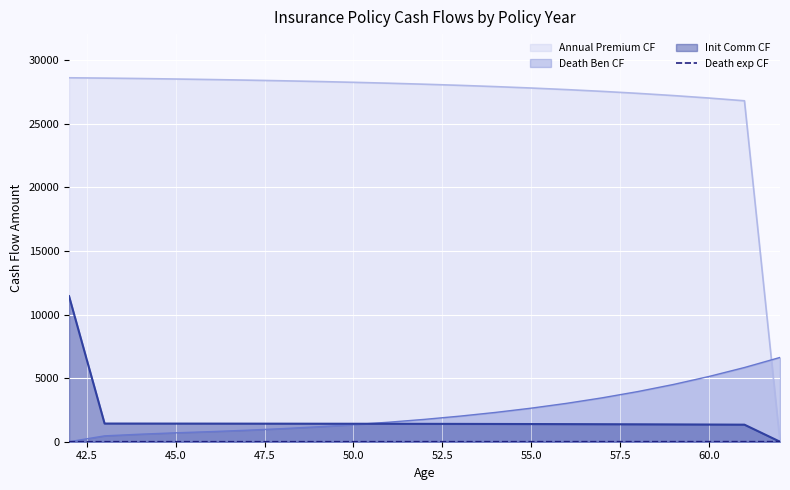

What is the greatest value displayed?

28606.7